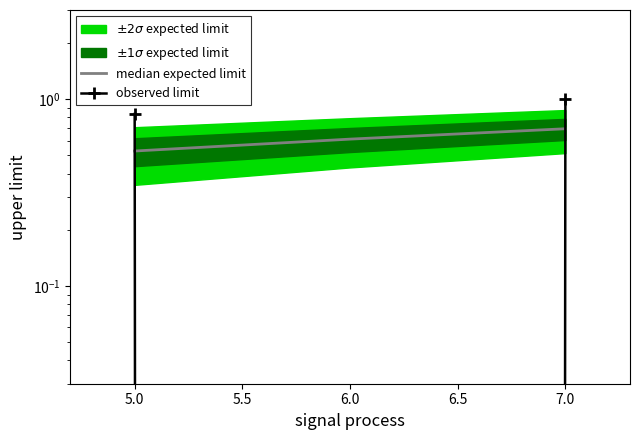

What is the difference between the maximum and minimum values in the observed limit series?

1.0